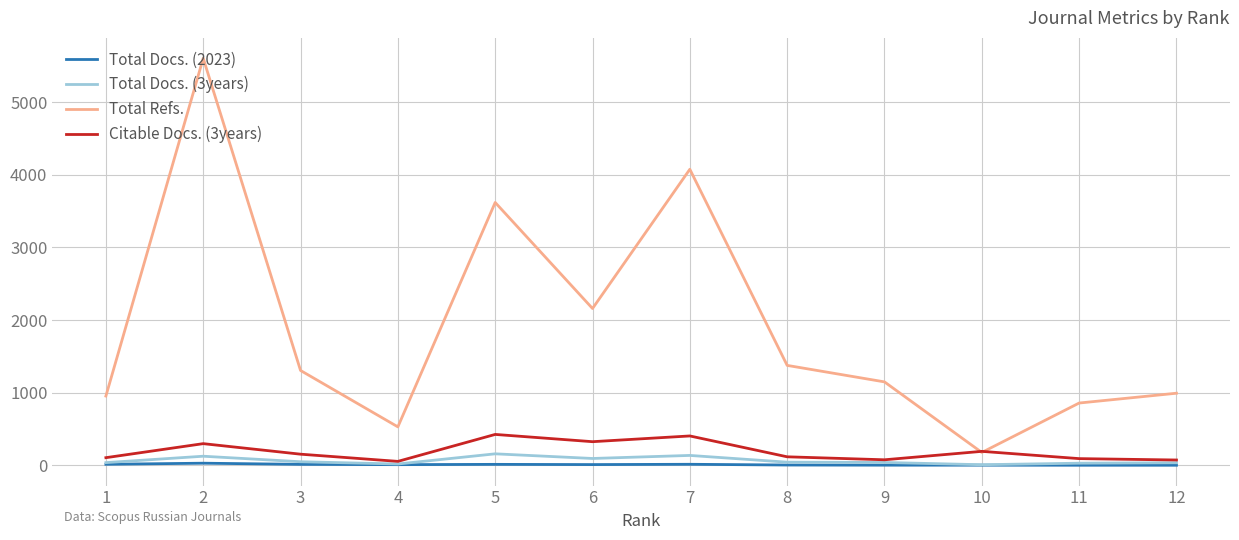

What is the spread (max minus min) of values at 1?

939